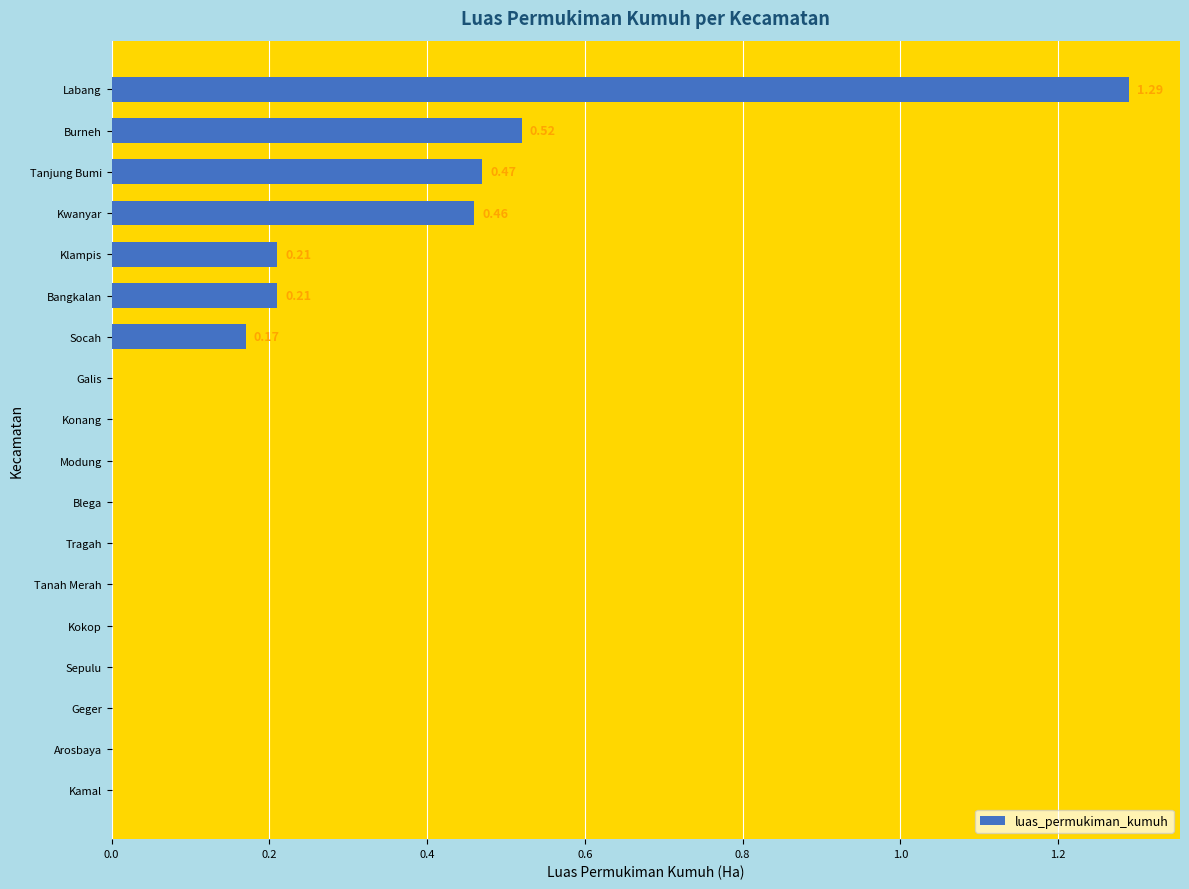

What is the greatest value displayed?

1.3